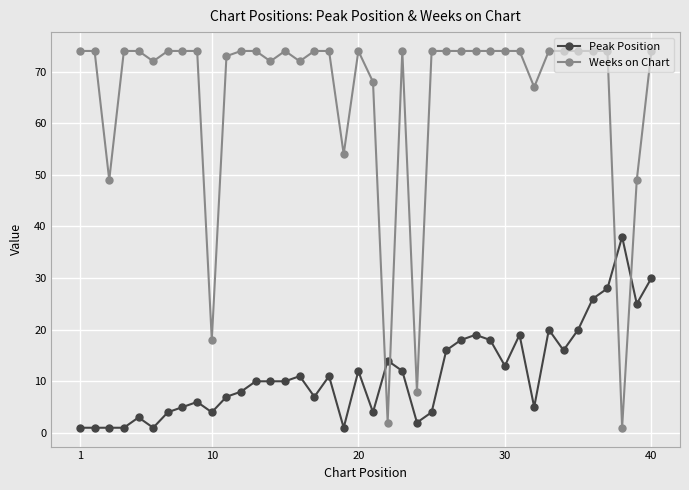

What is the difference between the maximum and minimum values in the Peak Position series?

37